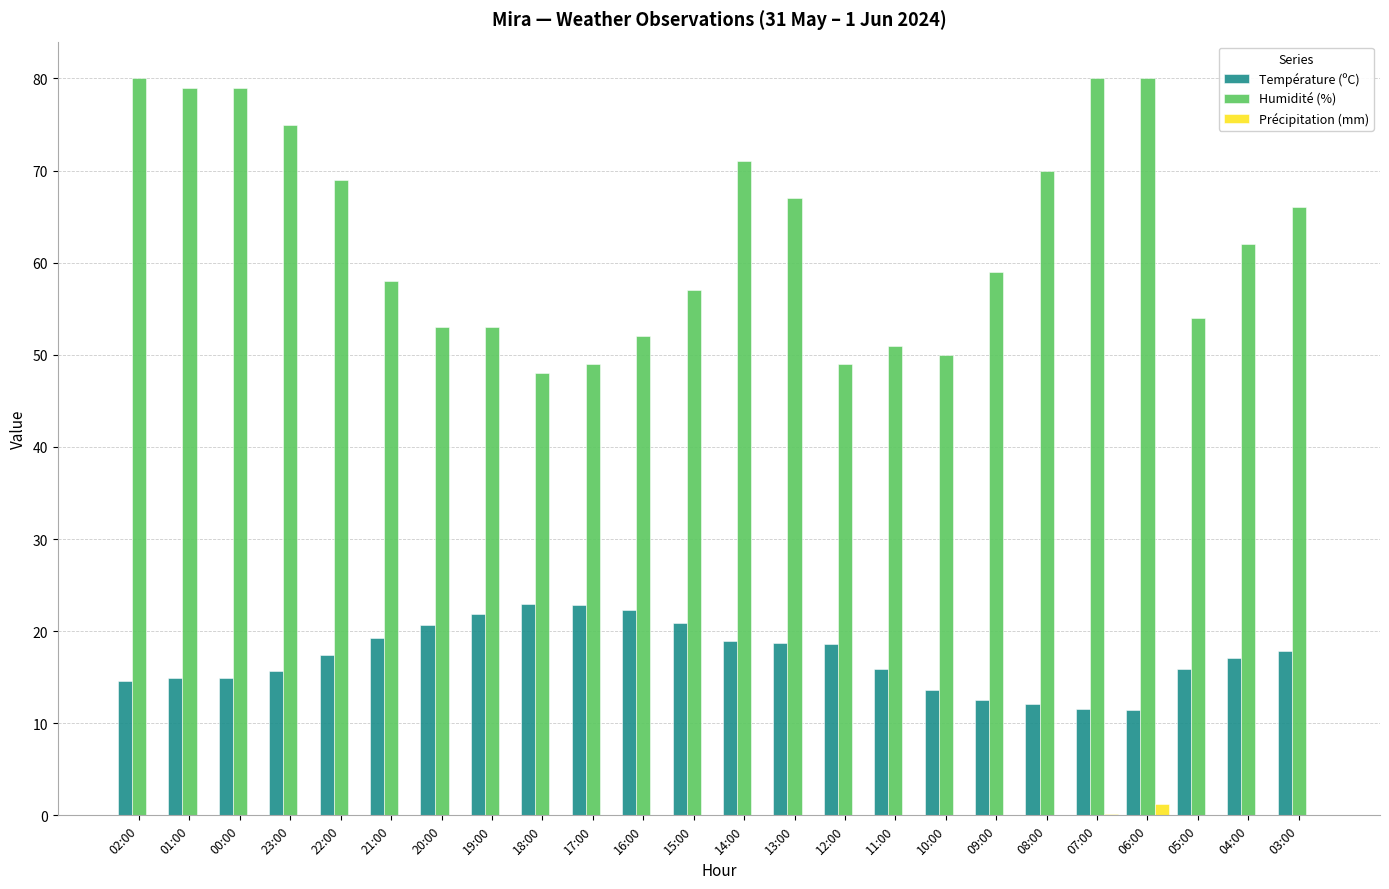

What is the sum of all Précipitation (mm) values?

1.4